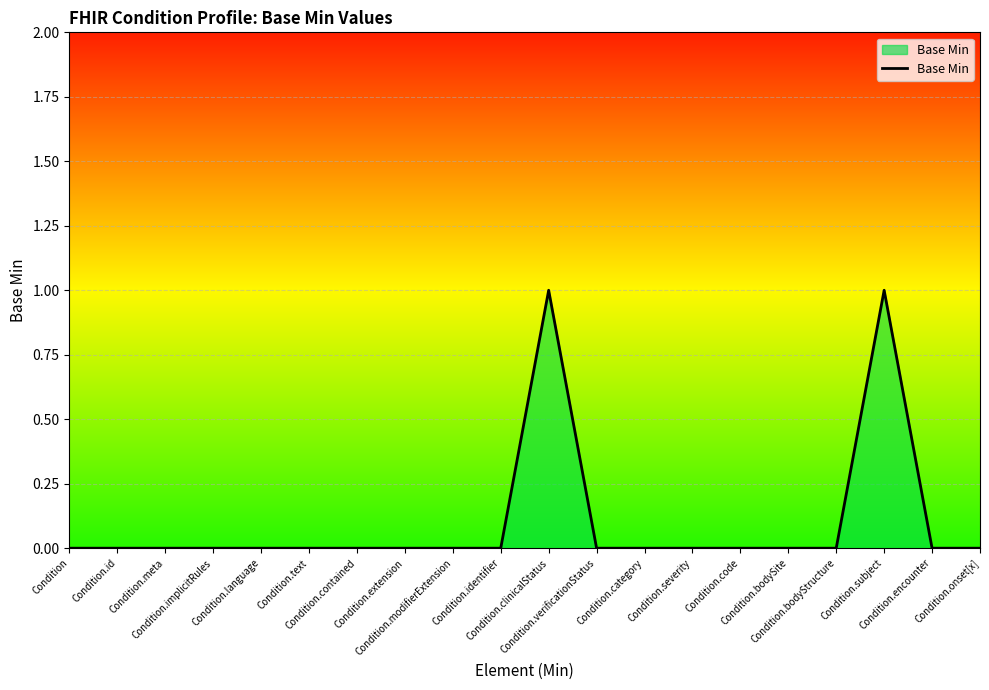

True or false: the data shows 0 at Condition.language.

True